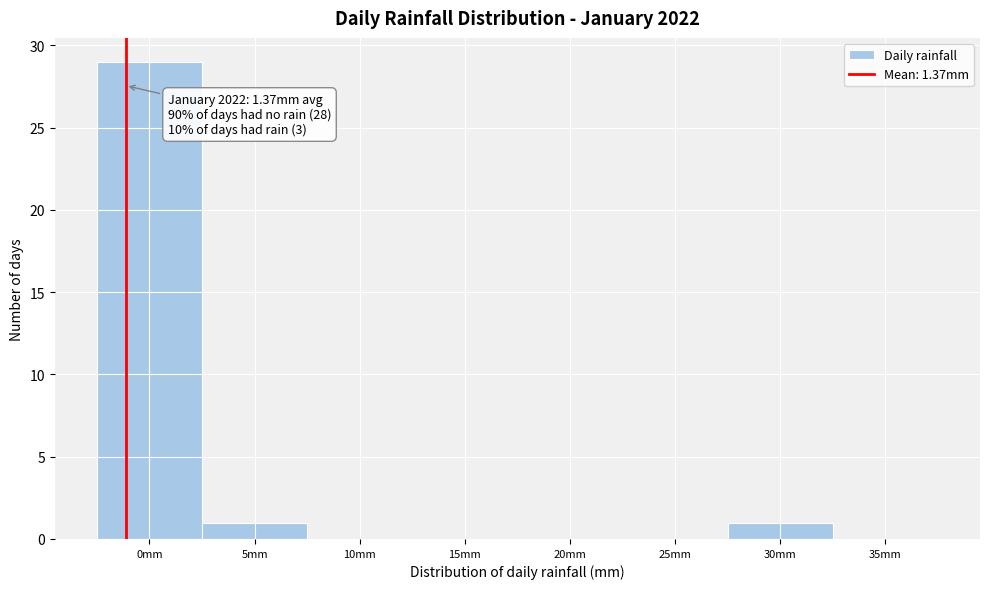

Reading left to right, list all the values displayed in this chart.

0mm=29	5mm=1	10mm=0	15mm=0	20mm=0	25mm=0	30mm=1	35mm=0